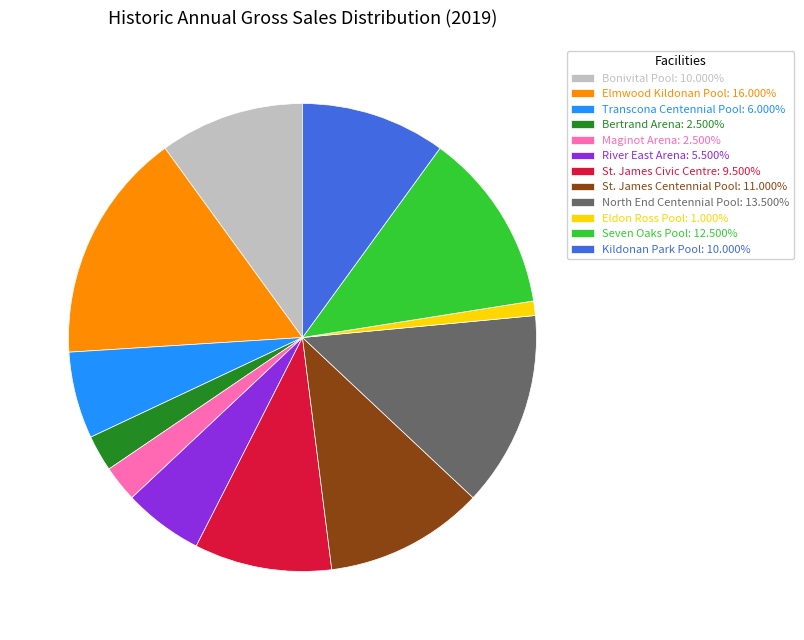

Does Elmwood Kildonan Pool account for over 50% of the chart?

No